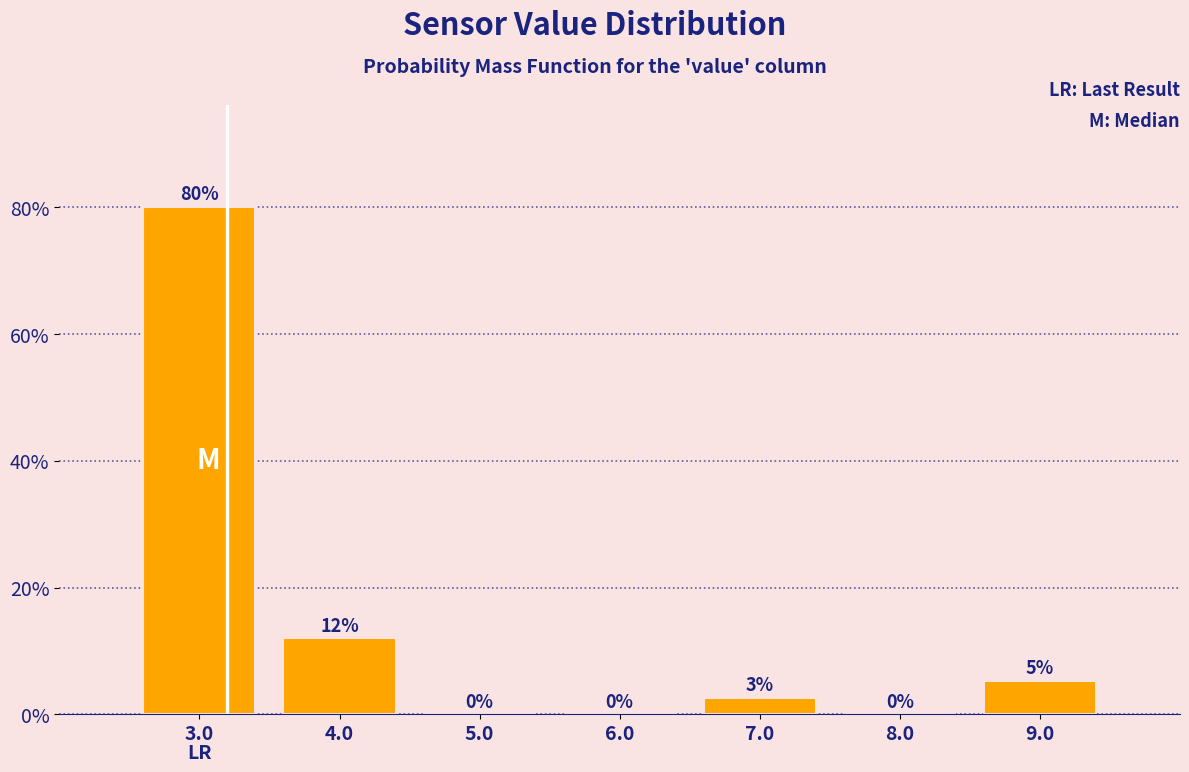

Over which range of the x-axis is the bar tallest?

2.5 to 3.5